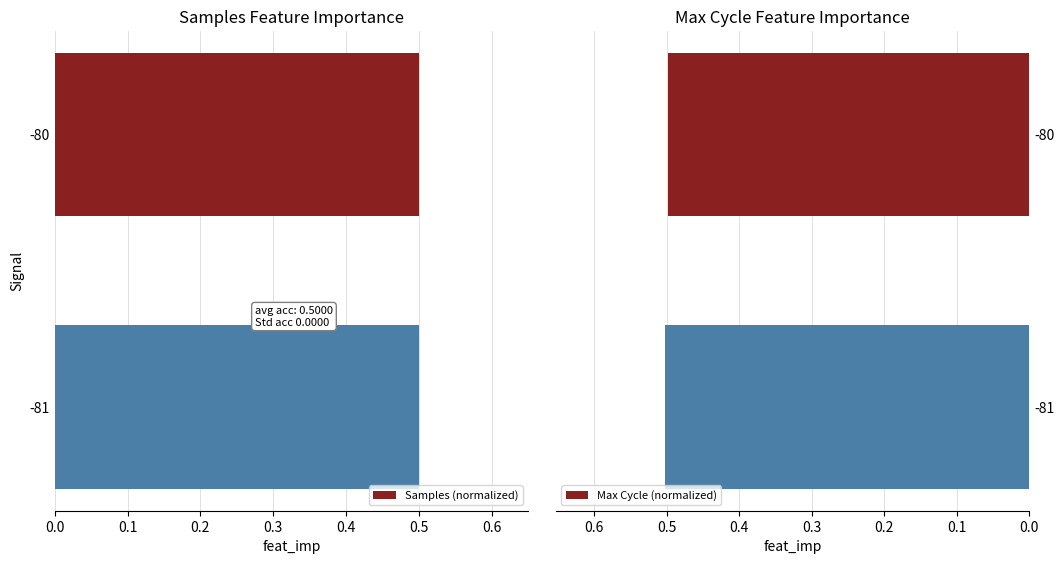

The value of Samples (normalized) at -80 is 0.5. True or false?

True